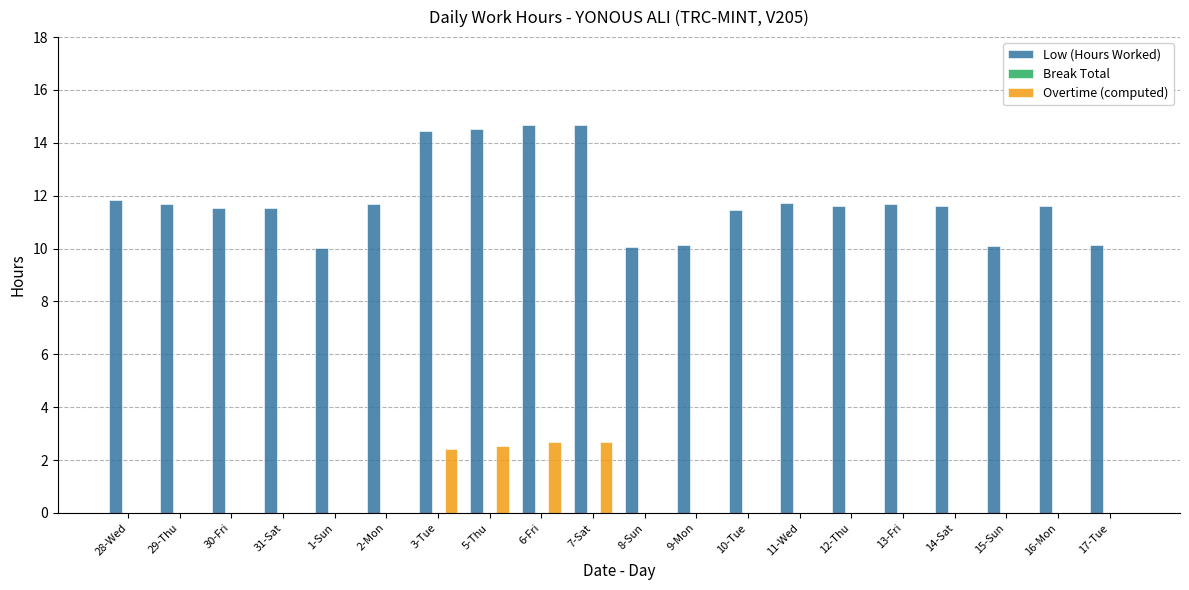

What is the maximum value shown in the chart?

14.7